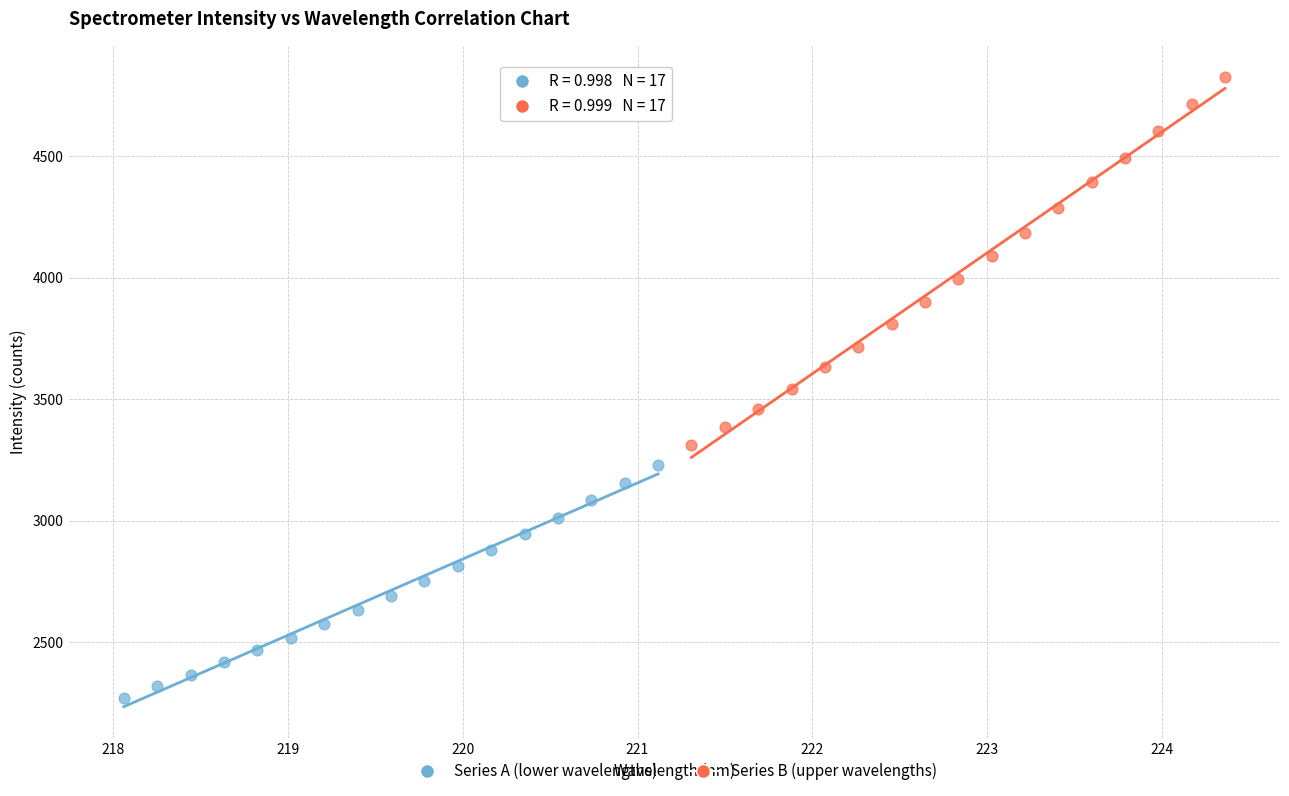

Which series contains the highest Y value?

Series B (upper wavelengths)